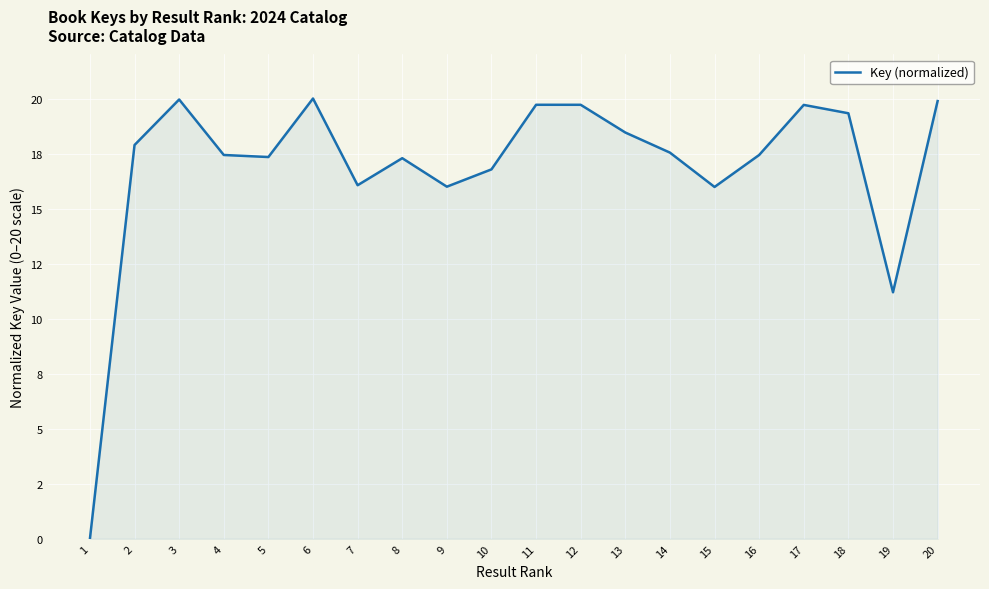

What is the value of the 14th point from the left?

17.5